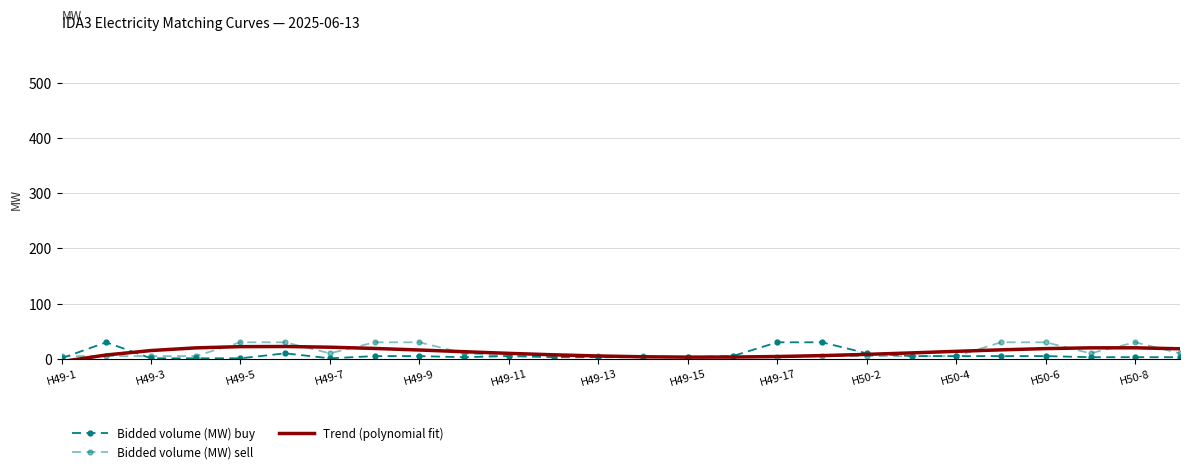

After their last crossing, which series has the higher values: Trend (polynomial fit) or Bidded volume (MW) sell?

Trend (polynomial fit)